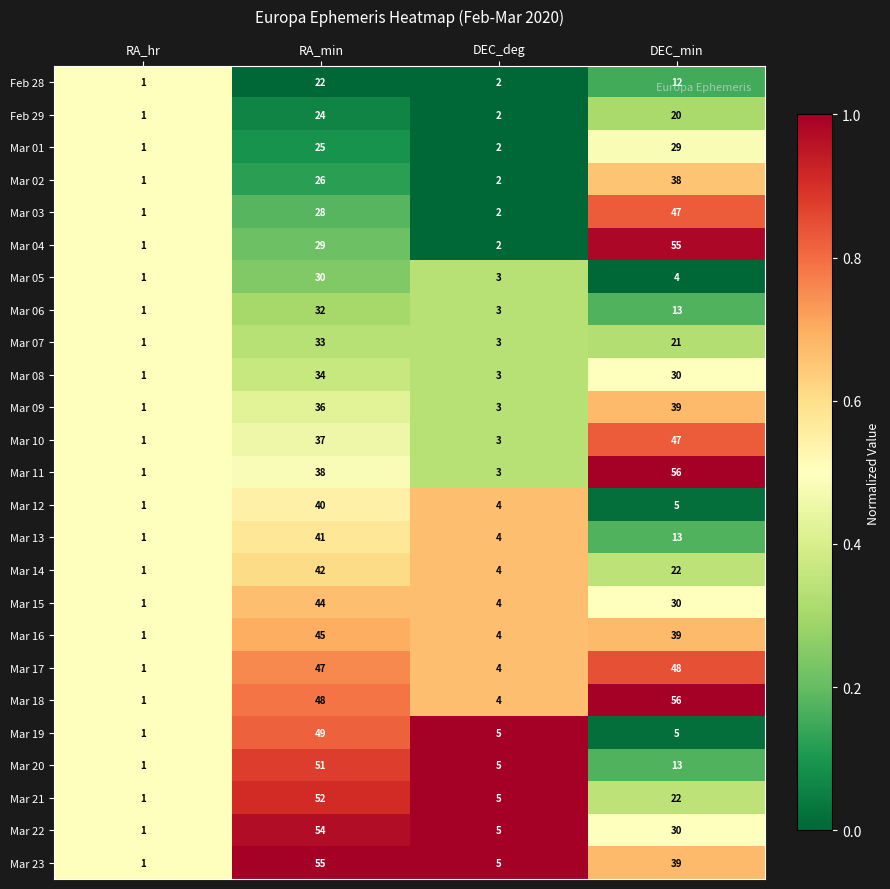

Count the number of data series in this chart.

25